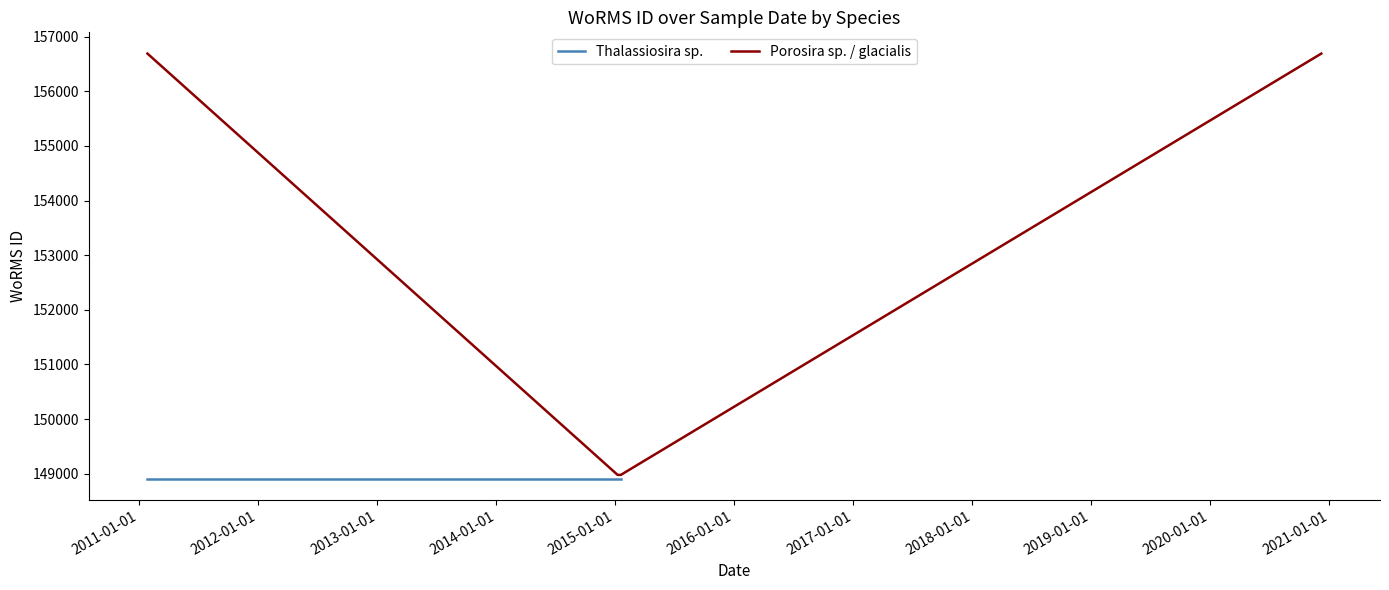

Rank the series by their maximum value, from highest to lowest.

Porosira sp. / glacialis, Thalassiosira sp.